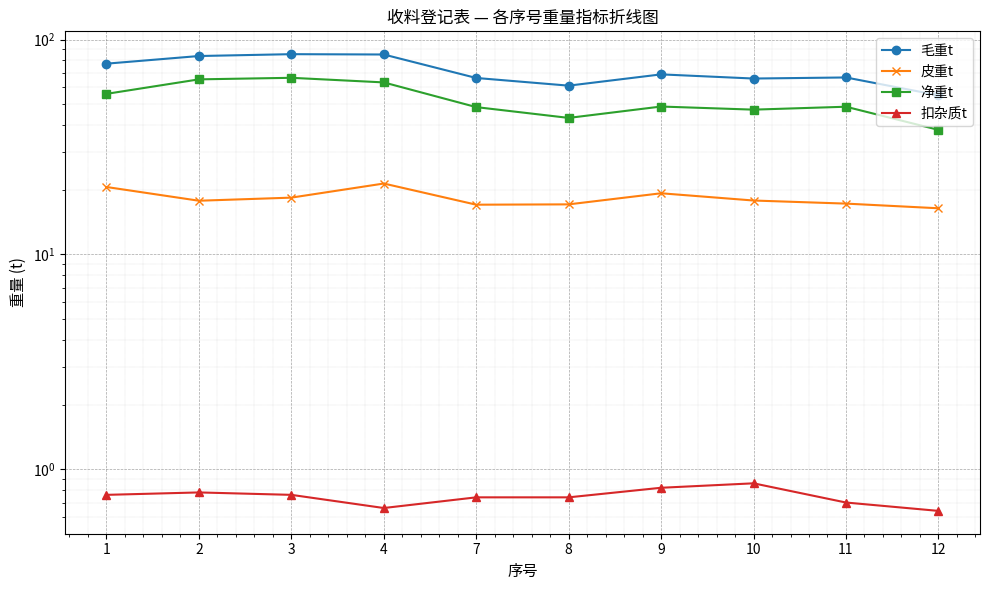

Is the value of 皮重t at 12 greater than the value of 净重t at 3?

No